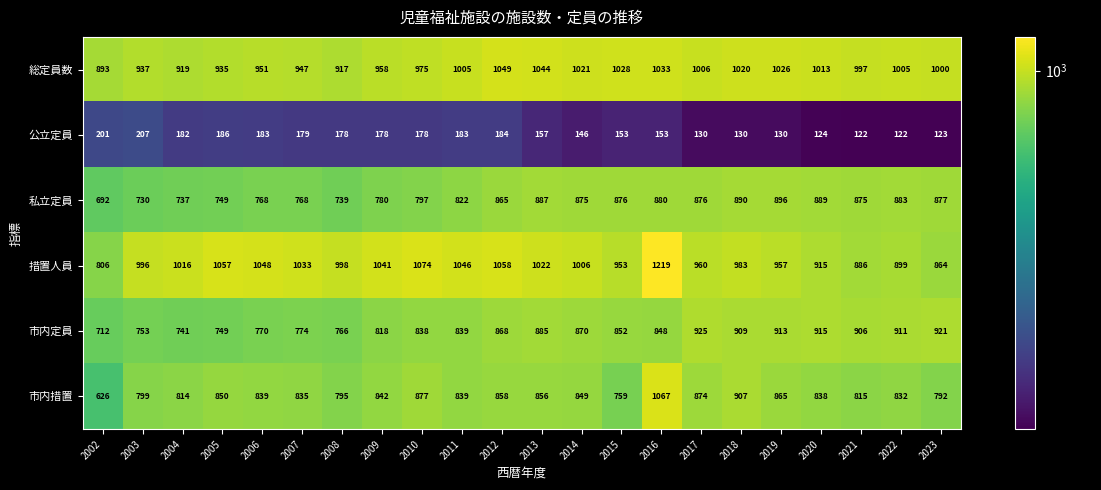

At how many categories does at least one series exceed 657?

22